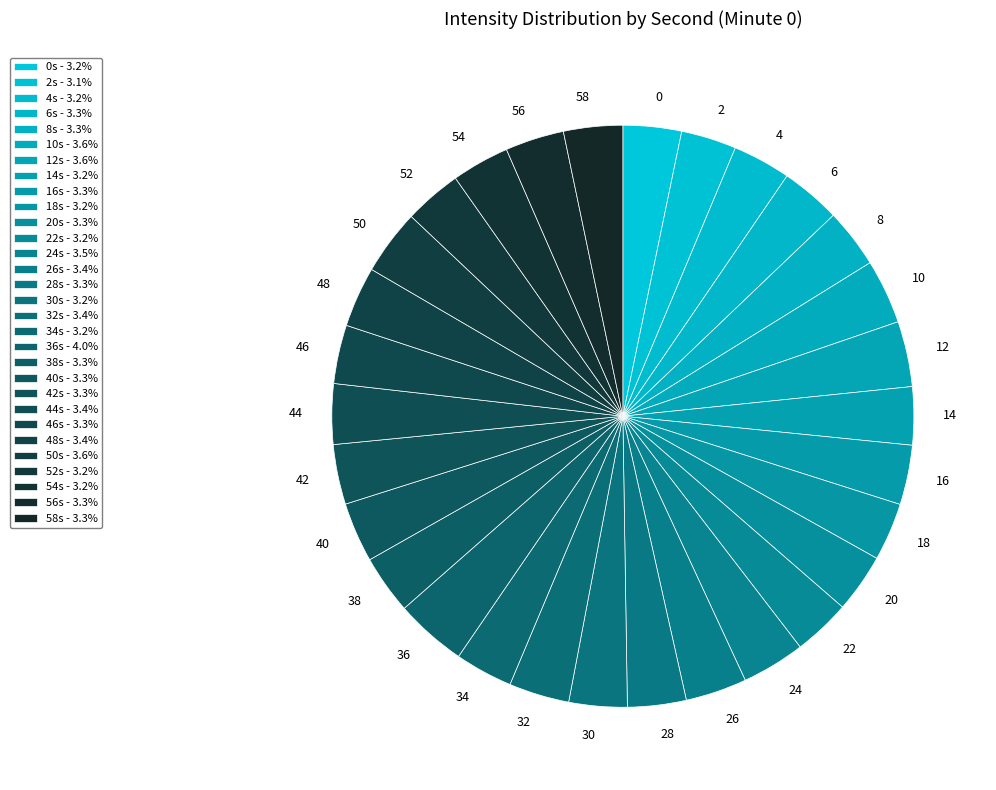

What is the ratio of the value at 54 to the value at 40?

1.0